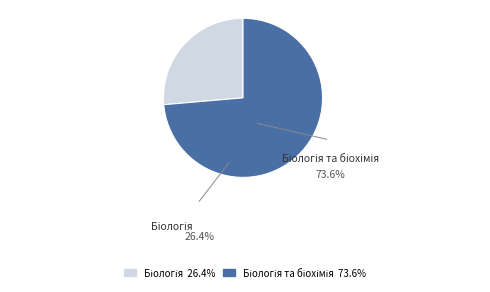

Is there any slice that represents more than half of the pie?

Yes